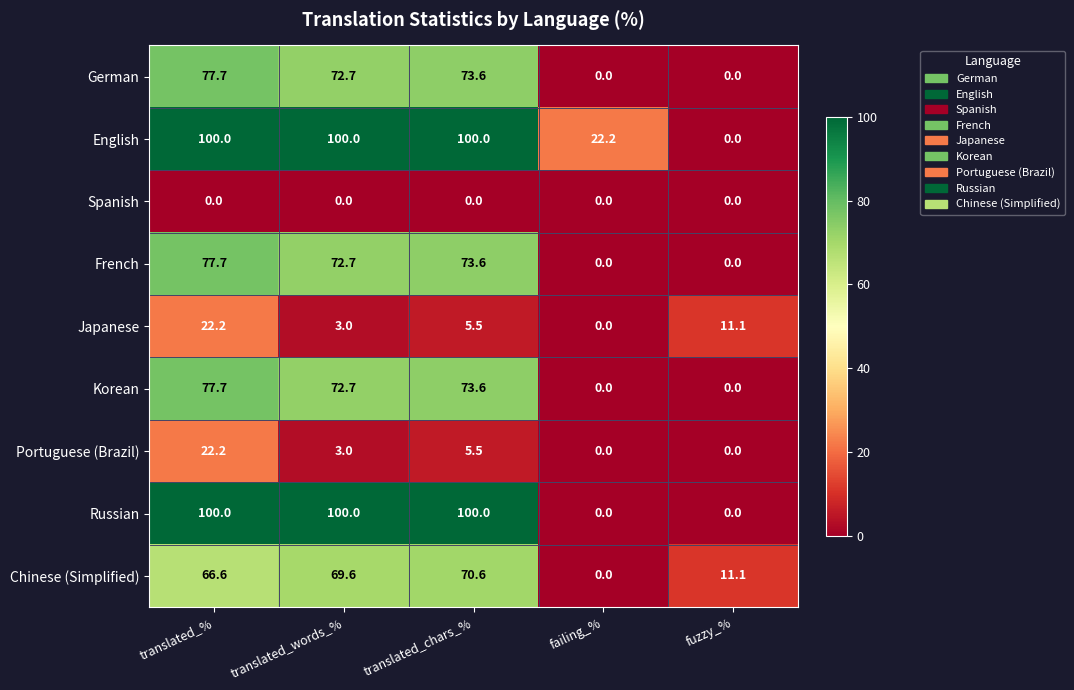

List the labels in order of Chinese (Simplified) value, smallest first.

failing_%, fuzzy_%, translated_%, translated_words_%, translated_chars_%